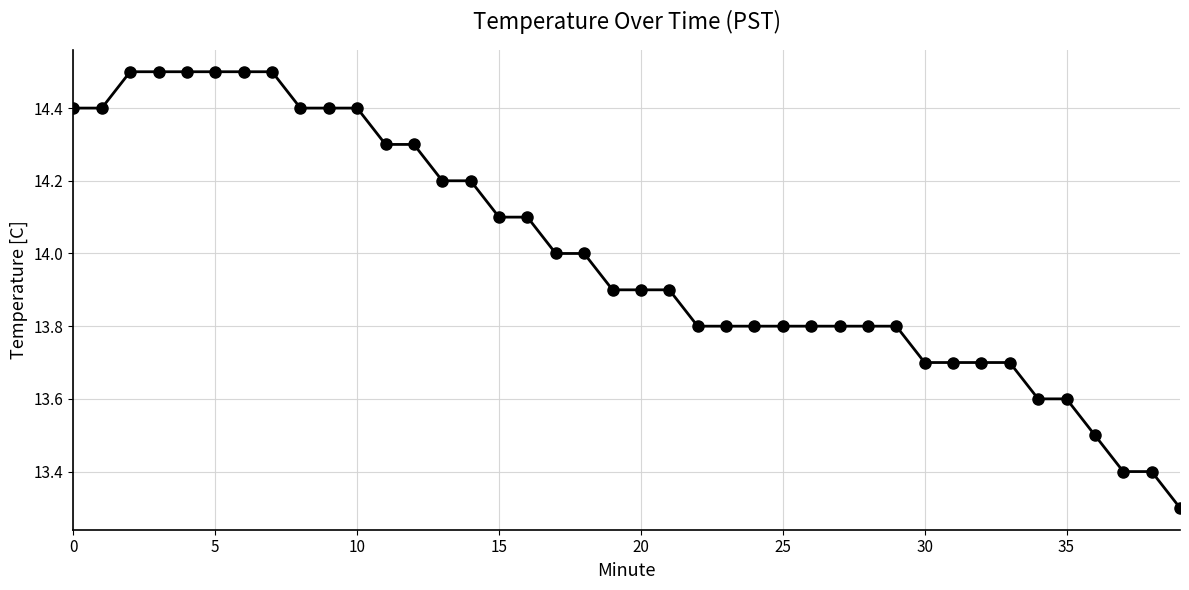

What is the average value?

14.0